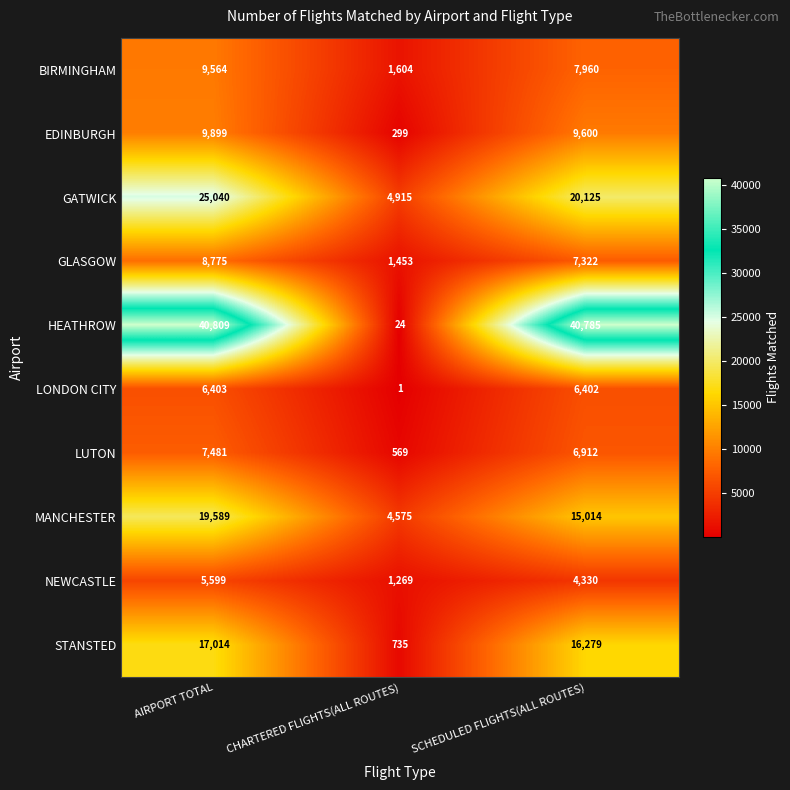

Reading right to left, list all the values displayed in this chart.

BIRMINGHAM: 7960	1604	9564
EDINBURGH: 9600	299	9899
GATWICK: 20125	4915	25040
GLASGOW: 7322	1453	8775
HEATHROW: 40785	24	40809
LONDON CITY: 6402	1	6403
LUTON: 6912	569	7481
MANCHESTER: 15014	4575	19589
NEWCASTLE: 4330	1269	5599
STANSTED: 16279	735	17014